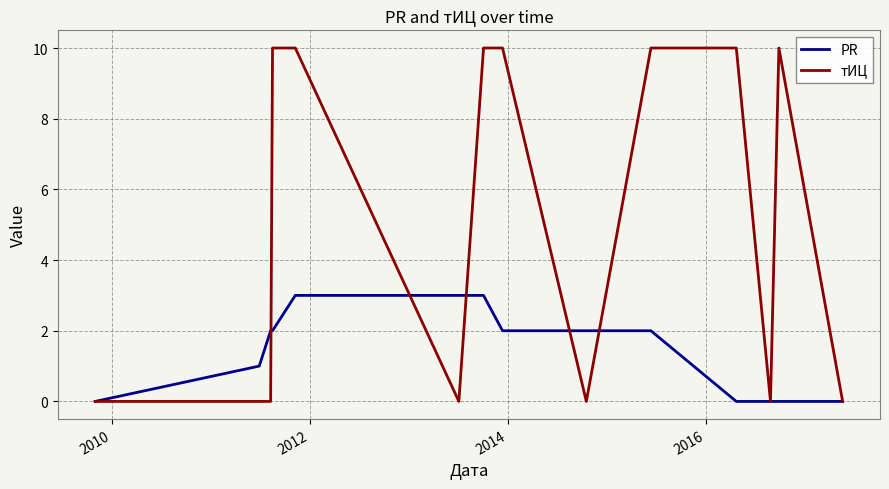

How many тИЦ values are between 0 and 10?

14